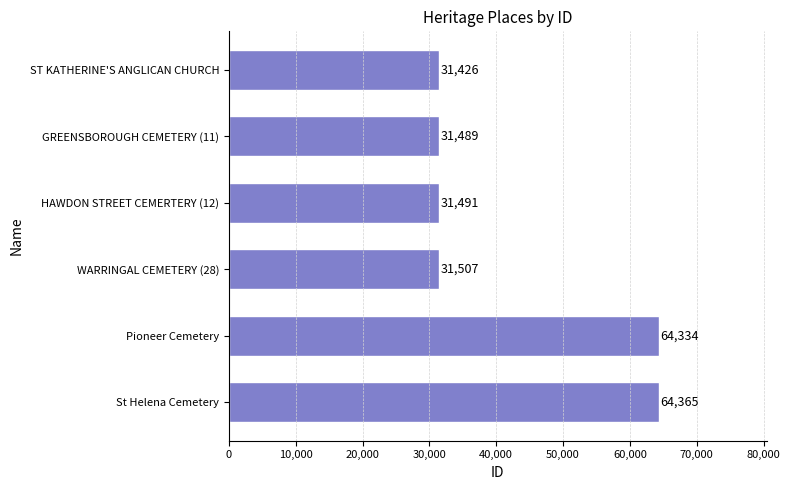

What is the difference between the second highest and minimum values?

32908